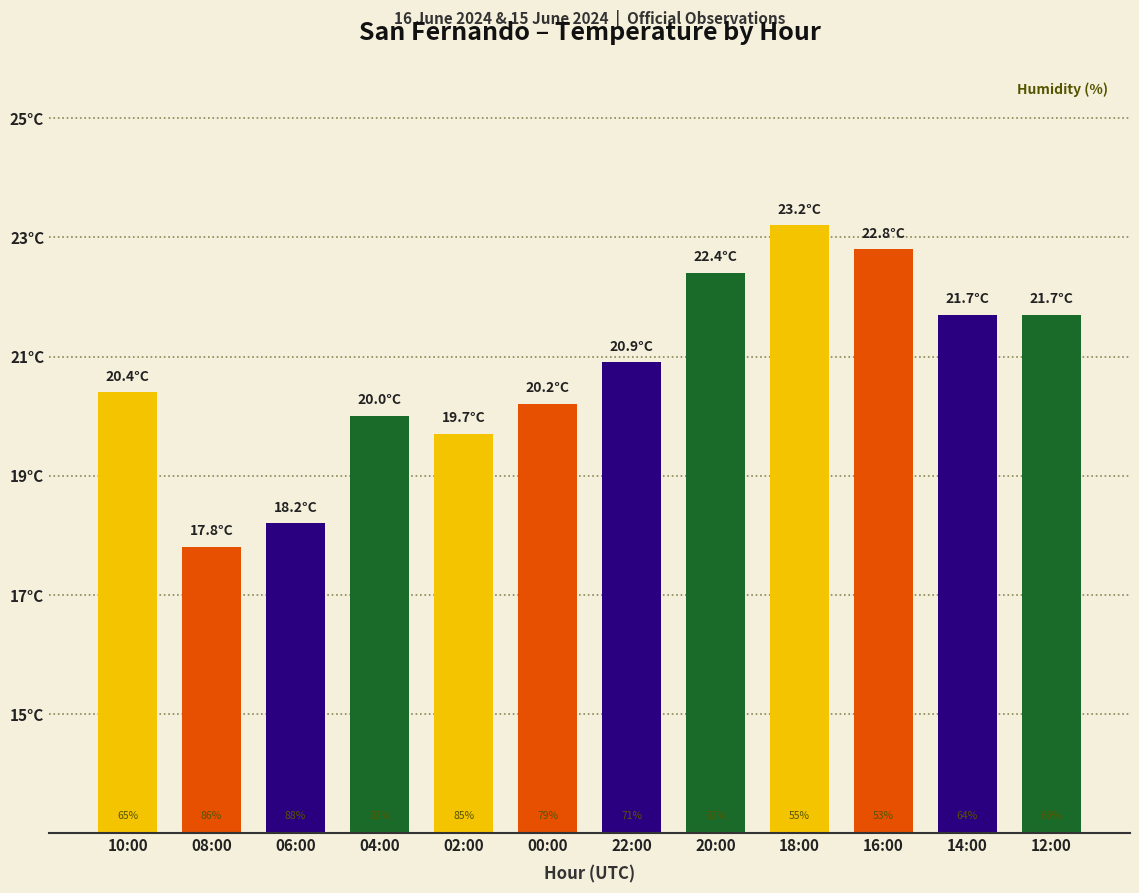

Does the chart contain any negative values?

No